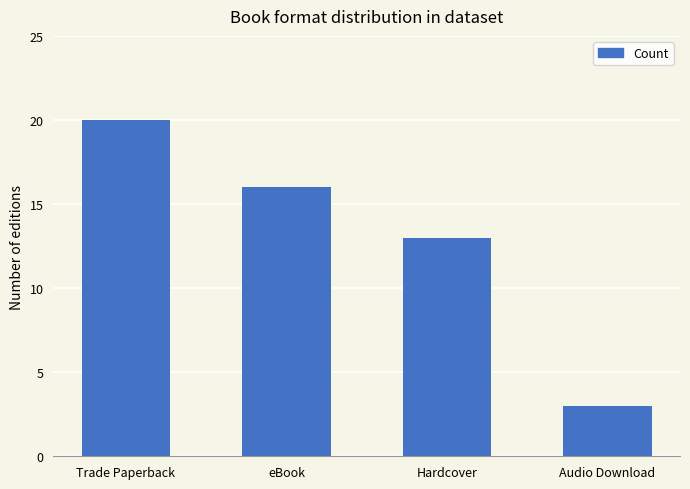

Rank the categories by value from highest to lowest.

Trade Paperback, eBook, Hardcover, Audio Download